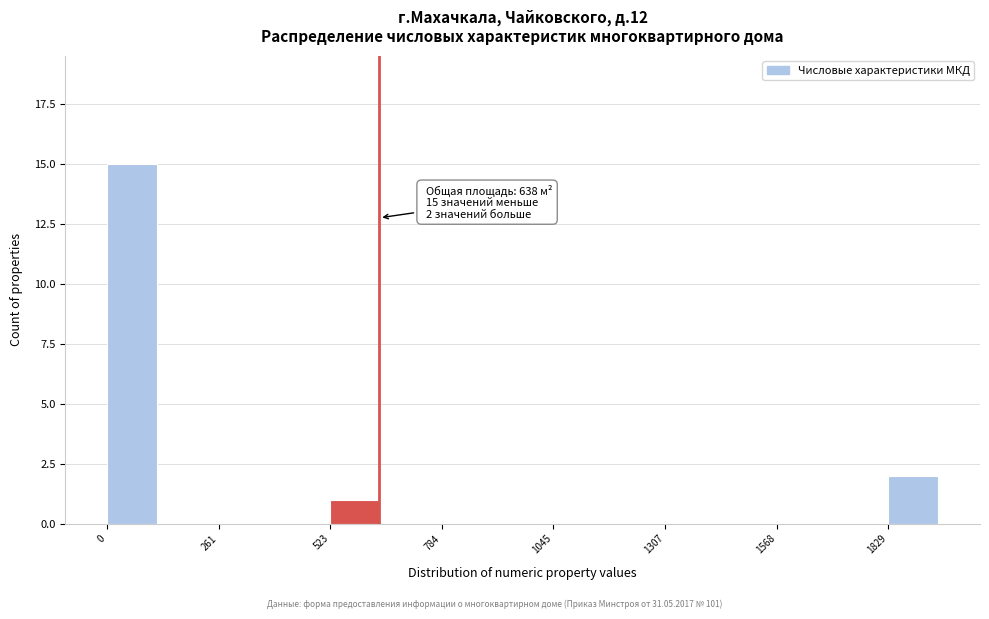

Read against the x-axis, roughly where is the centre of the tallest bar?

50